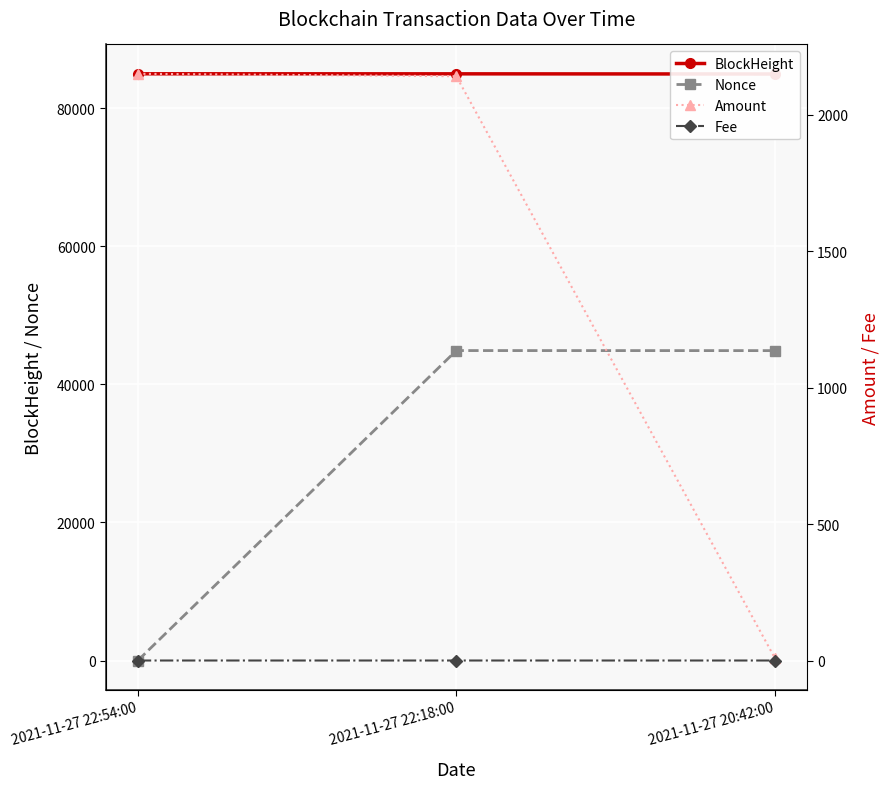

Is it true that Nonce equals -22409.4 at 2021-11-27 22:54:00?

False